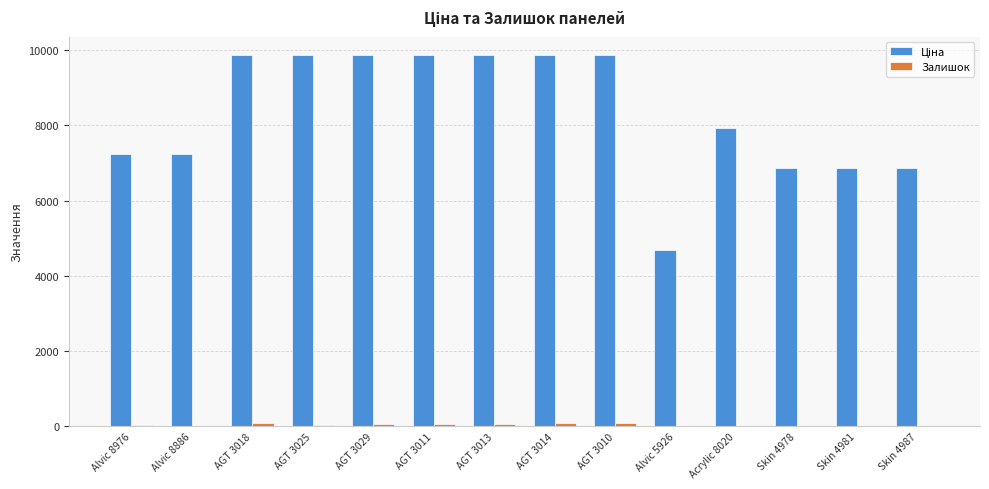

What is the maximum value shown in the chart?

9868.4